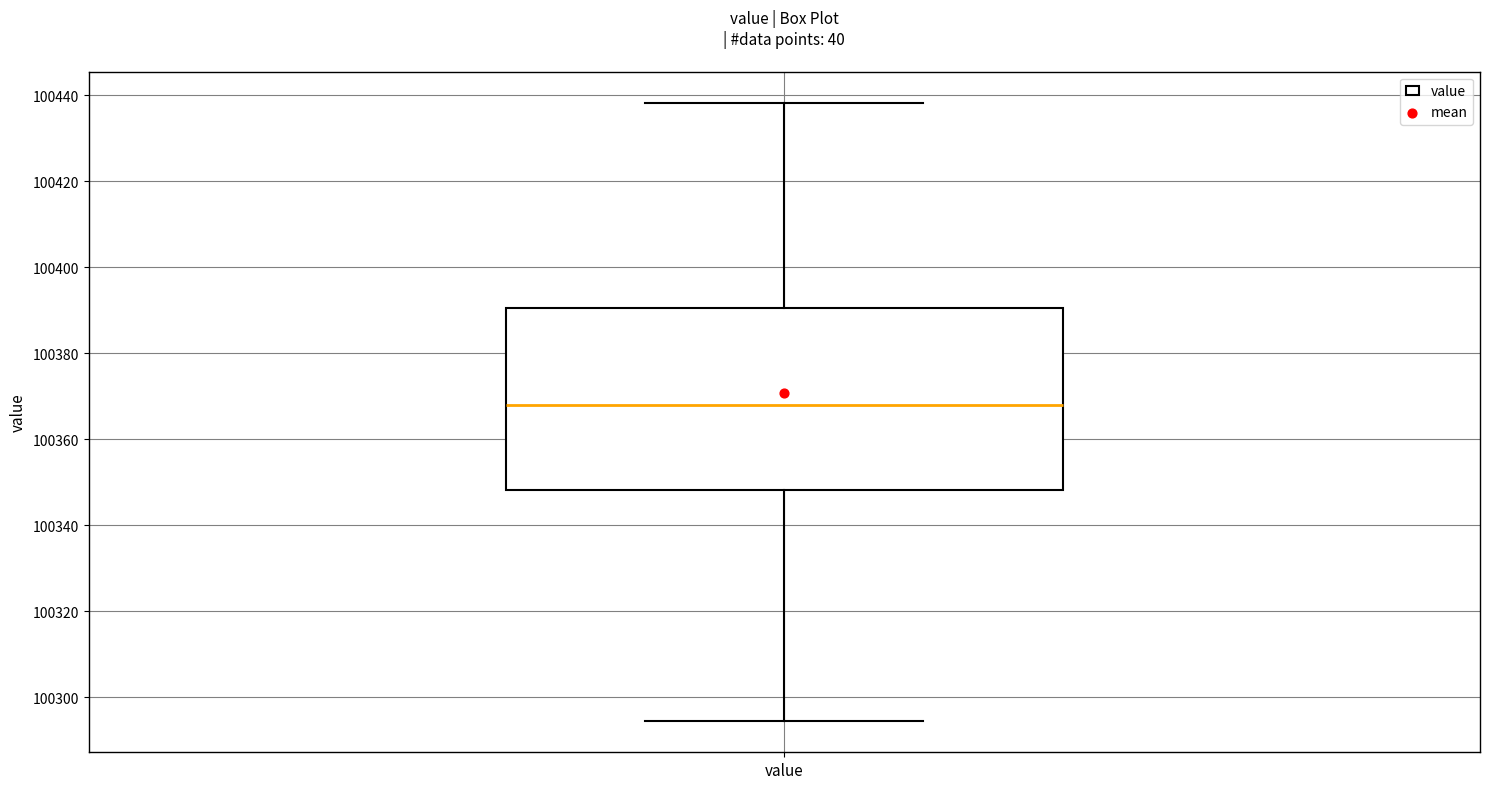

Where does the median line of the box for value sit on the y-axis? The values are not printed on the chart, so give them approximately, as read against the axis.

100368